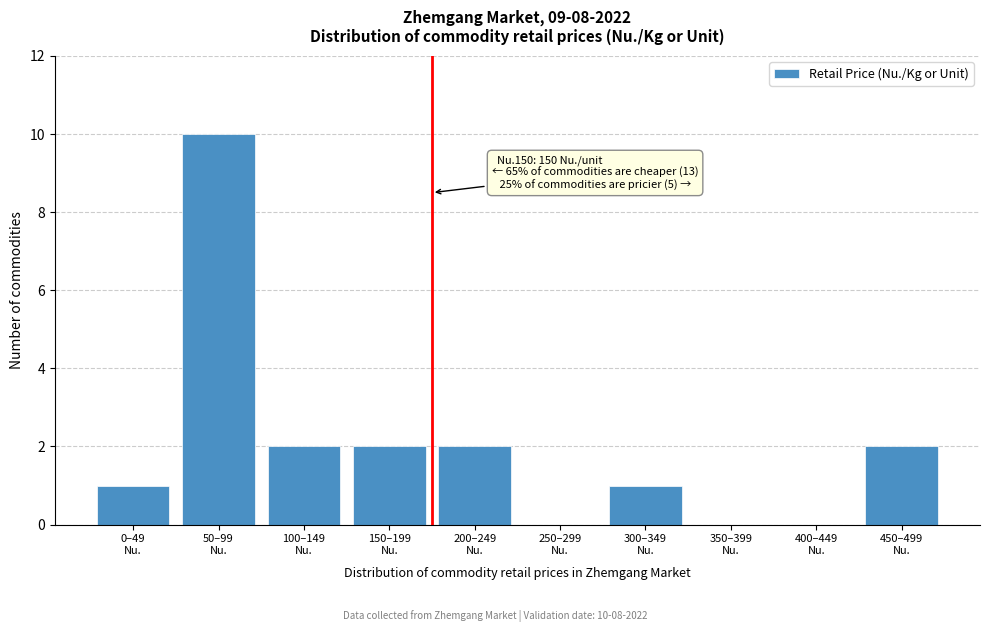

What is the greatest value displayed?

10